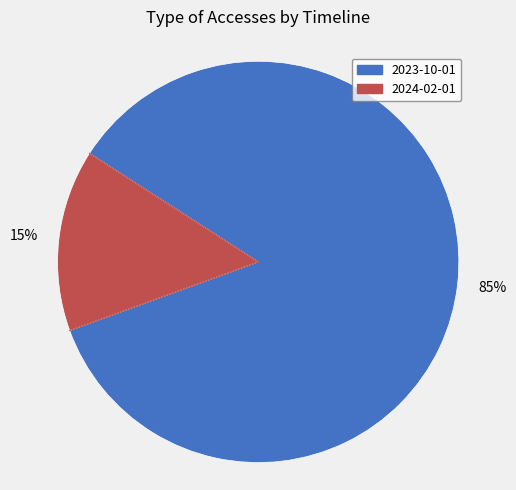

To the nearest percent, what is the average slice percentage?

50%